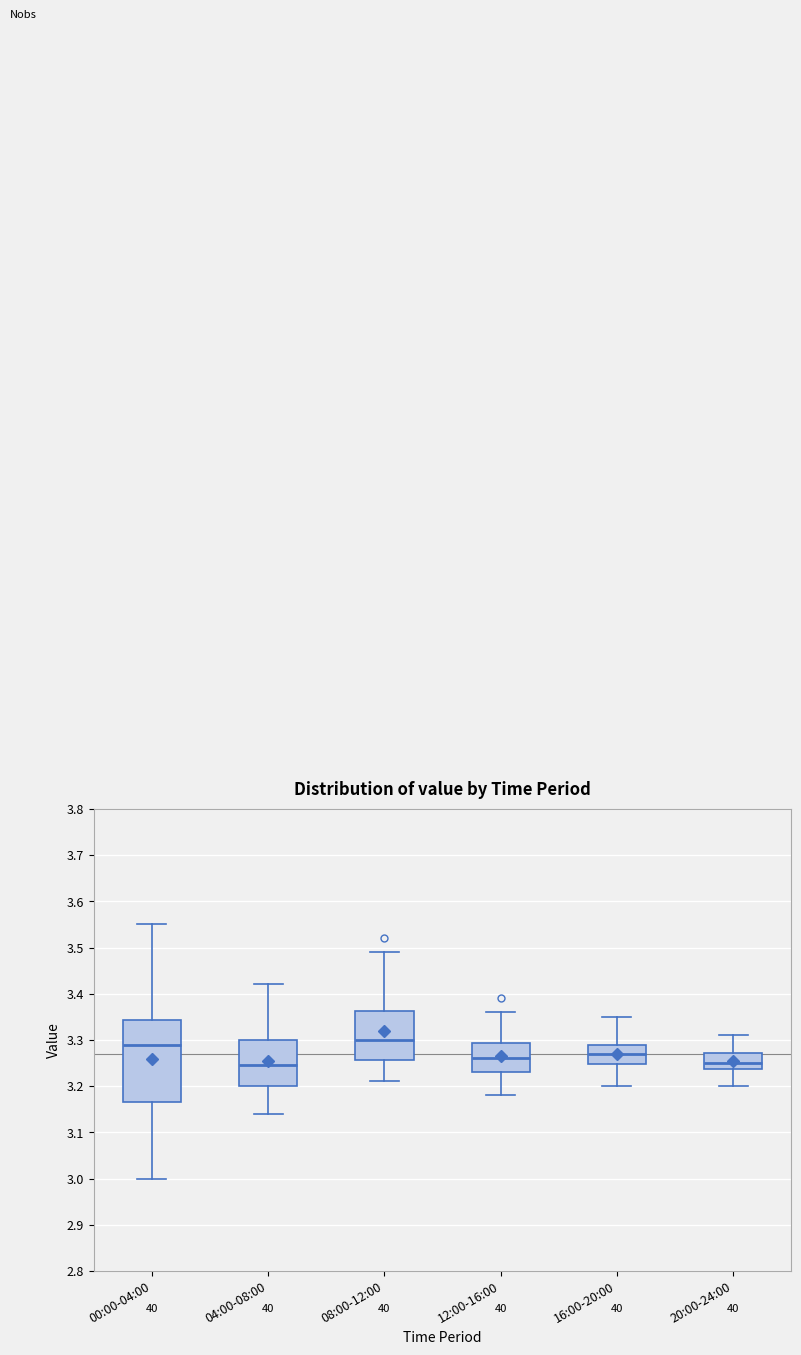

Reading left to right, transcribe this box plot: for each box, give where its median line is, the range the box spans, and where its two whiskers end, as read against the y-axis. The values are not printed on the chart, so give them approximately, as read against the axis.

00:00-04:00: median 3.29, box 3.17 to 3.34, whiskers 3.00 to 3.55
04:00-08:00: median 3.25, box 3.20 to 3.30, whiskers 3.14 to 3.42
08:00-12:00: median 3.30, box 3.26 to 3.36, whiskers 3.21 to 3.49
12:00-16:00: median 3.26, box 3.23 to 3.29, whiskers 3.18 to 3.36
16:00-20:00: median 3.27, box 3.25 to 3.29, whiskers 3.20 to 3.35
20:00-24:00: median 3.25, box 3.24 to 3.27, whiskers 3.20 to 3.31